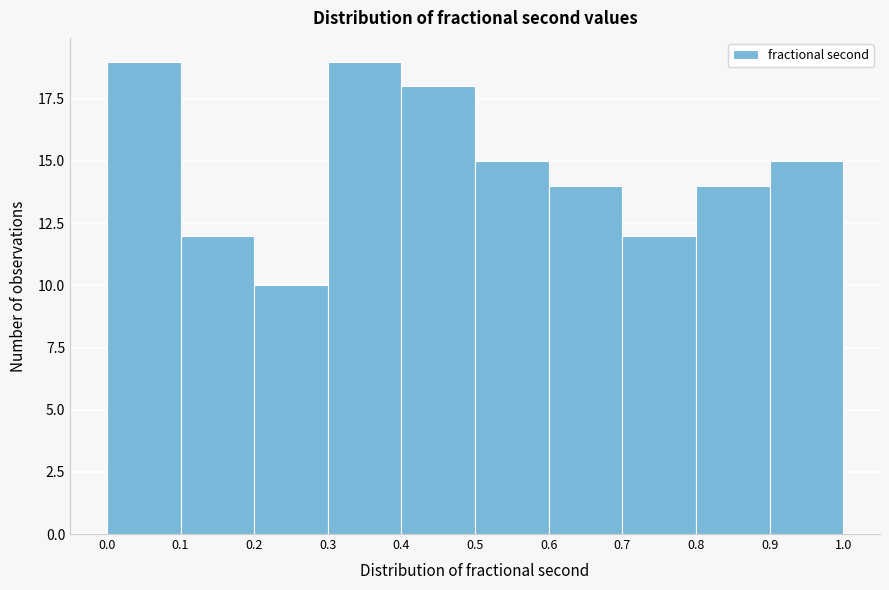

Reading left to right, list every bar in this chart as the range it spans on the x-axis followed by its height. The values are not printed on the chart, so give them approximately, as read against the axis.

0.0 to 0.1: 19
0.1 to 0.2: 12
0.2 to 0.3: 10
0.3 to 0.4: 19
0.4 to 0.5: 18
0.5 to 0.6: 15
0.6 to 0.7: 14
0.7 to 0.8: 12
0.8 to 0.9: 14
0.9 to 1.0: 15